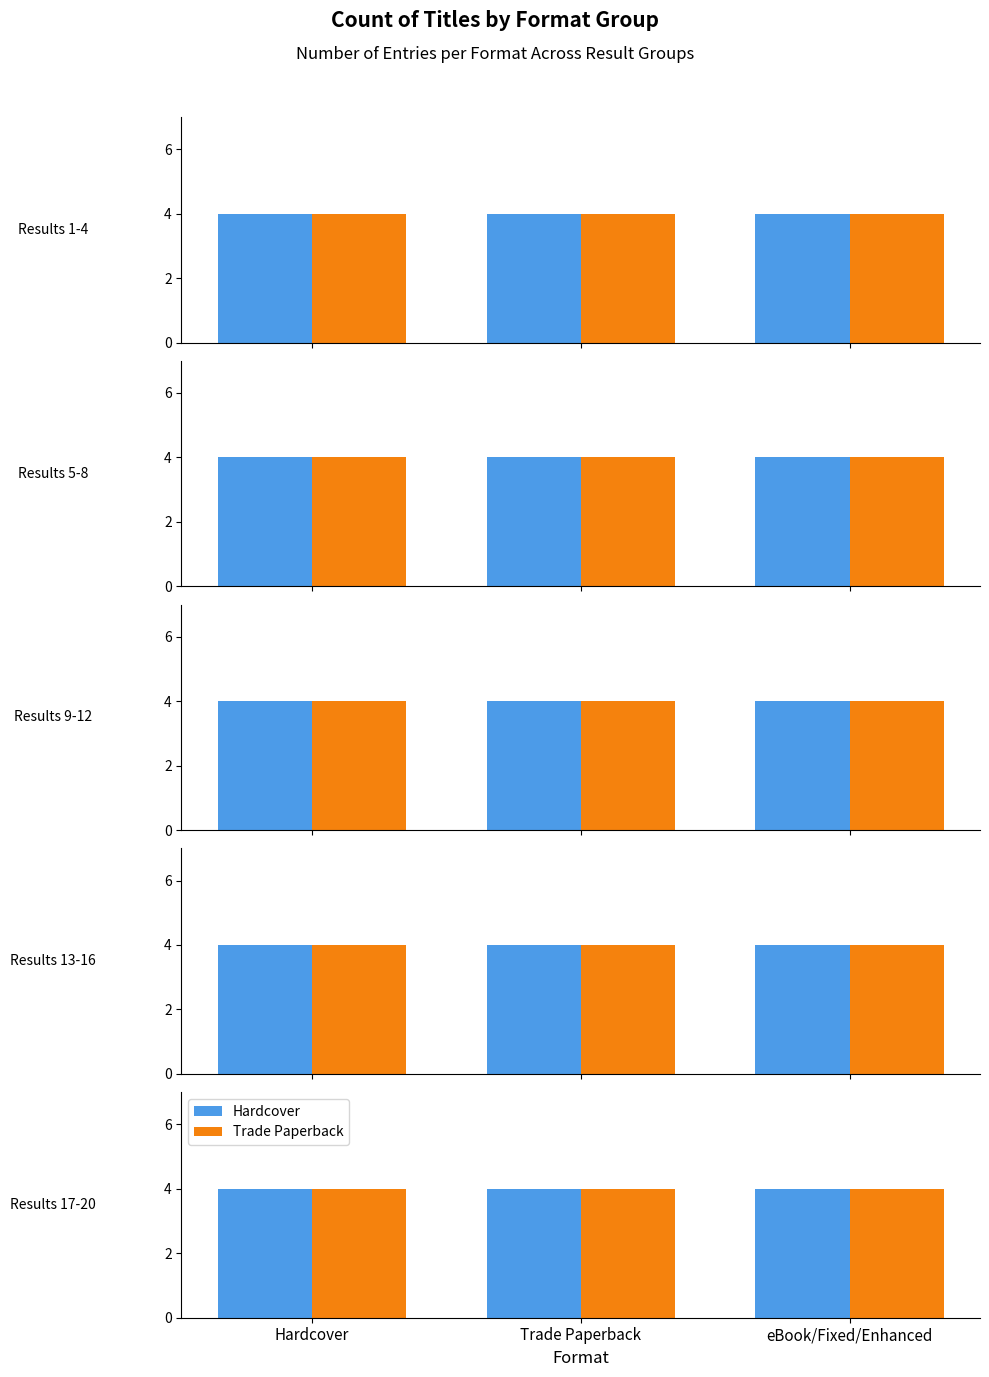

Rank the series by their maximum value, from highest to lowest.

Hardcover, Trade Paperback